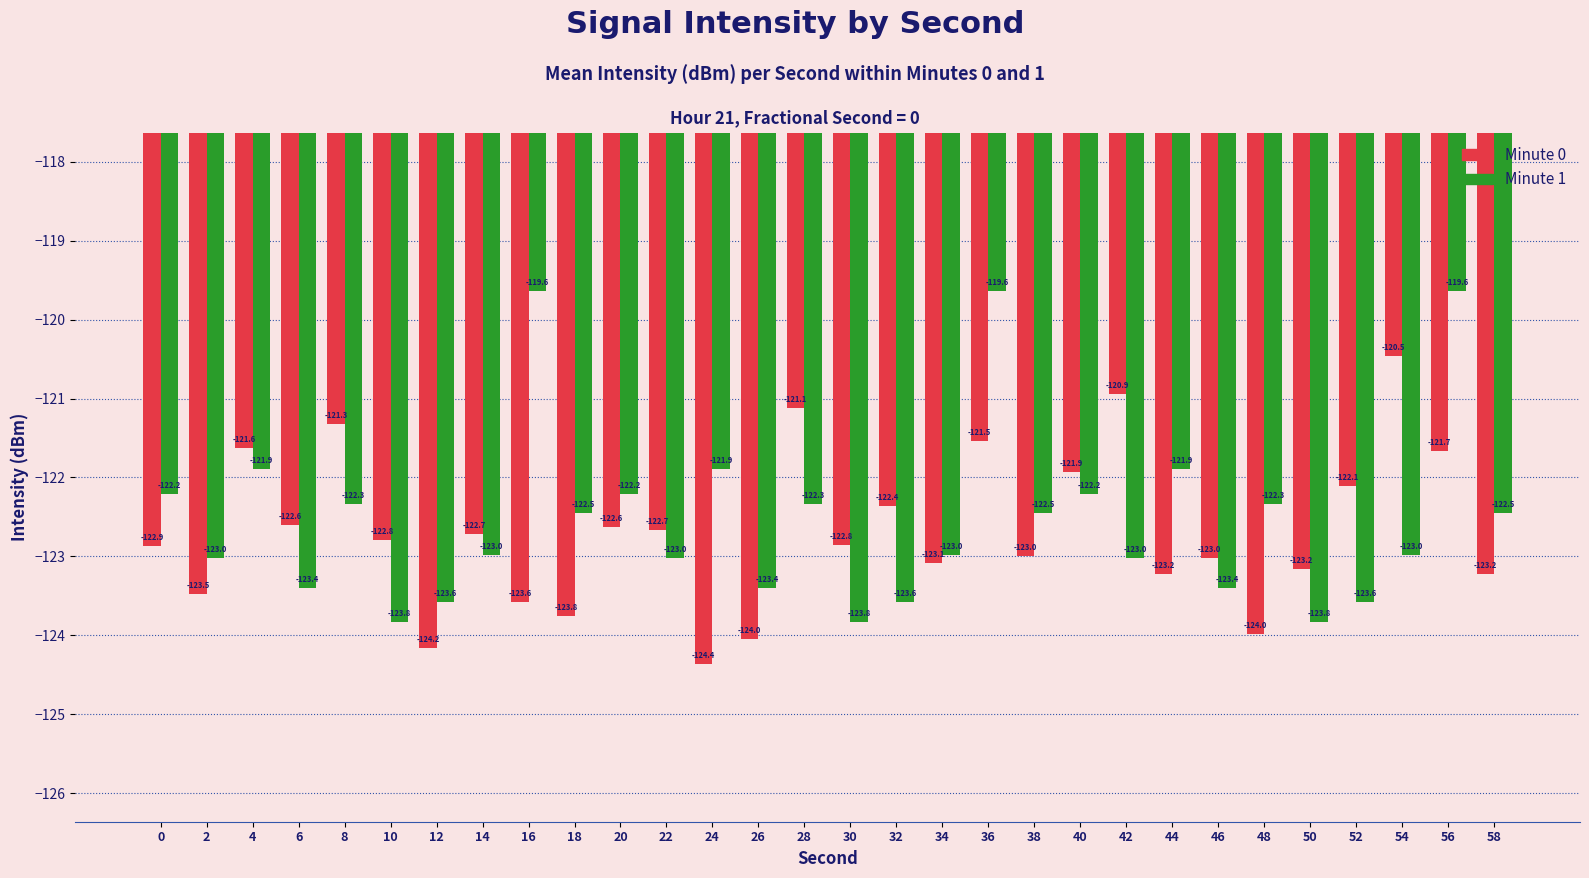

Is it true that Minute 1 equals -123.0 at 2?

True